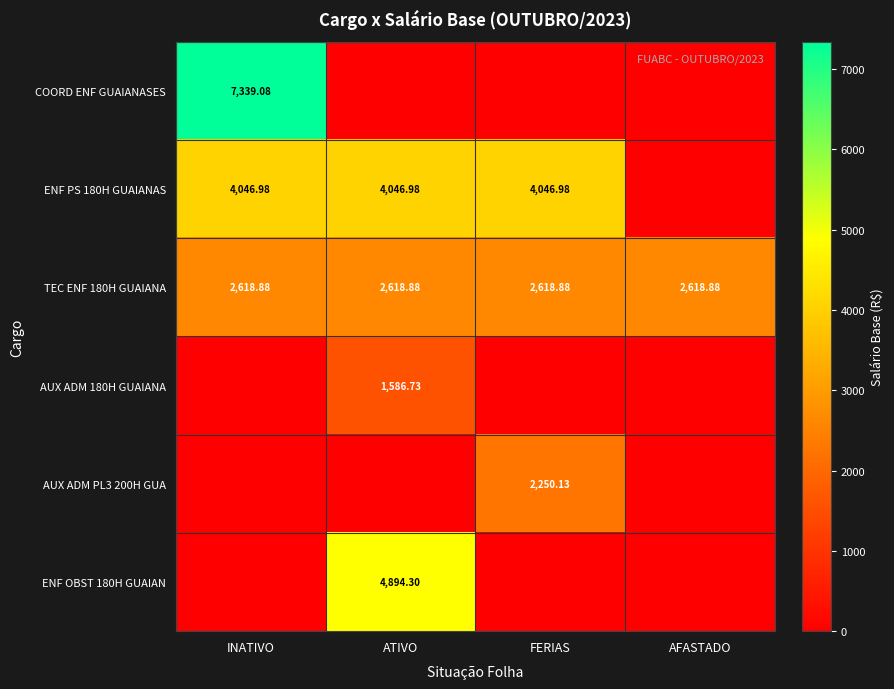

At which category is the sum across all series the highest?

INATIVO